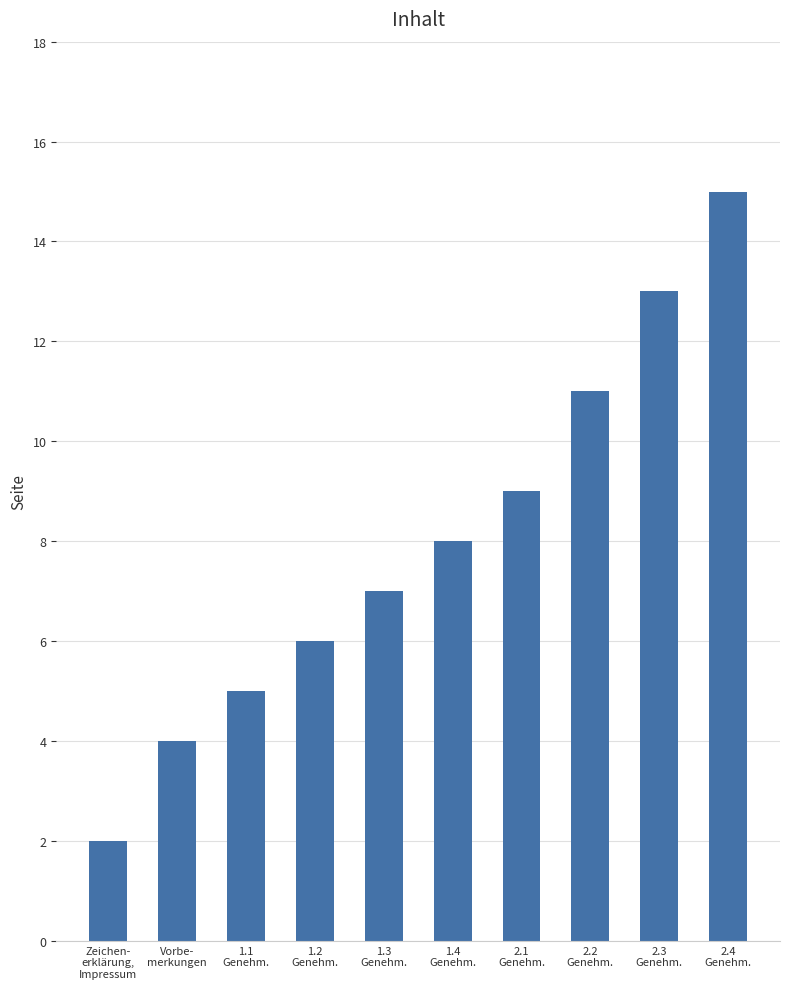

How many values are below 8?

5